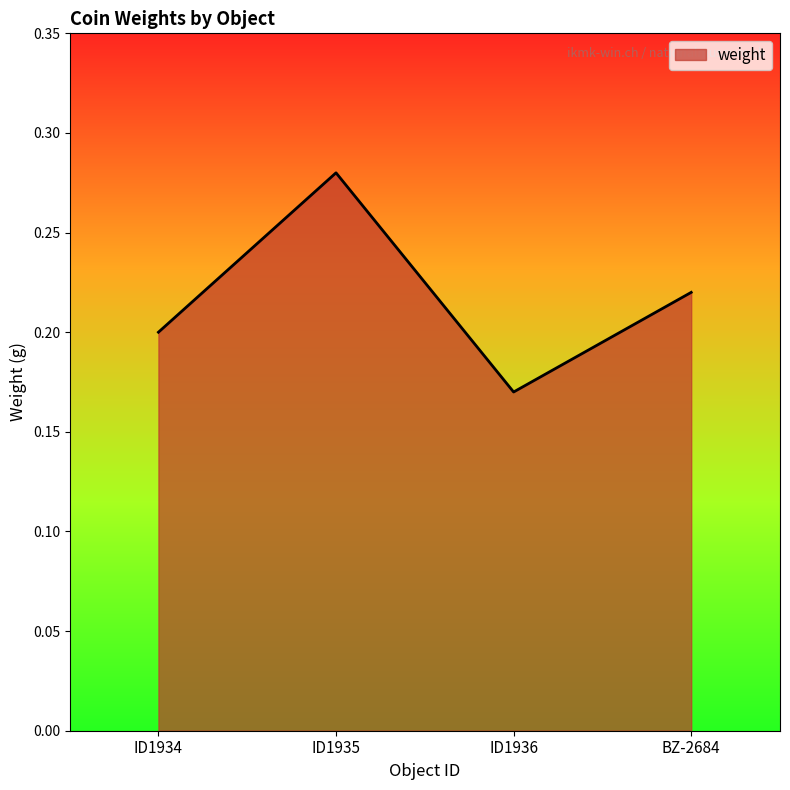

At which label is the value closest to 0?

ID1936